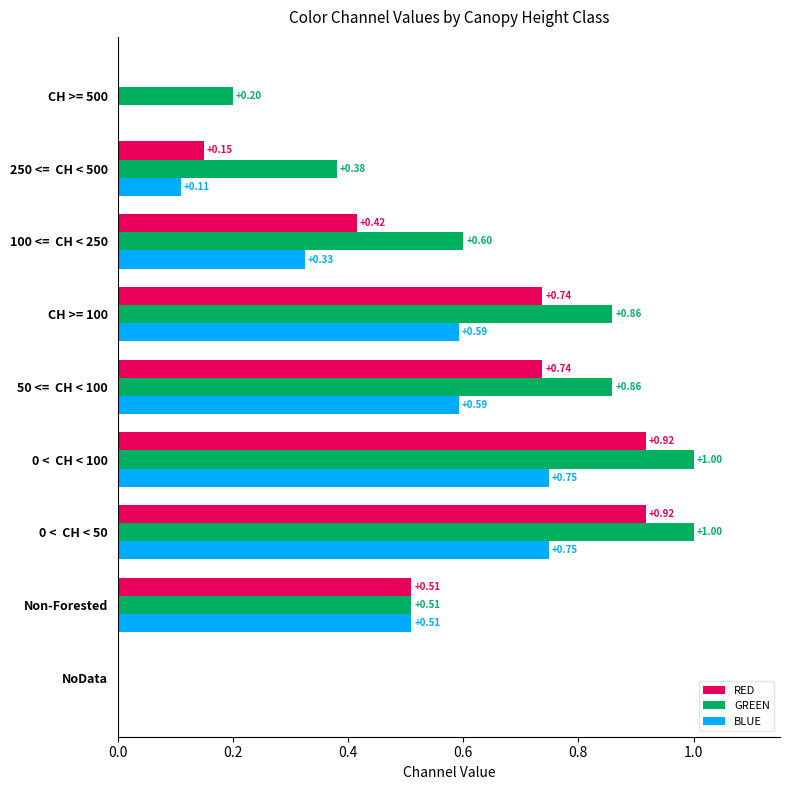

Which series has the largest range (max minus min)?

GREEN